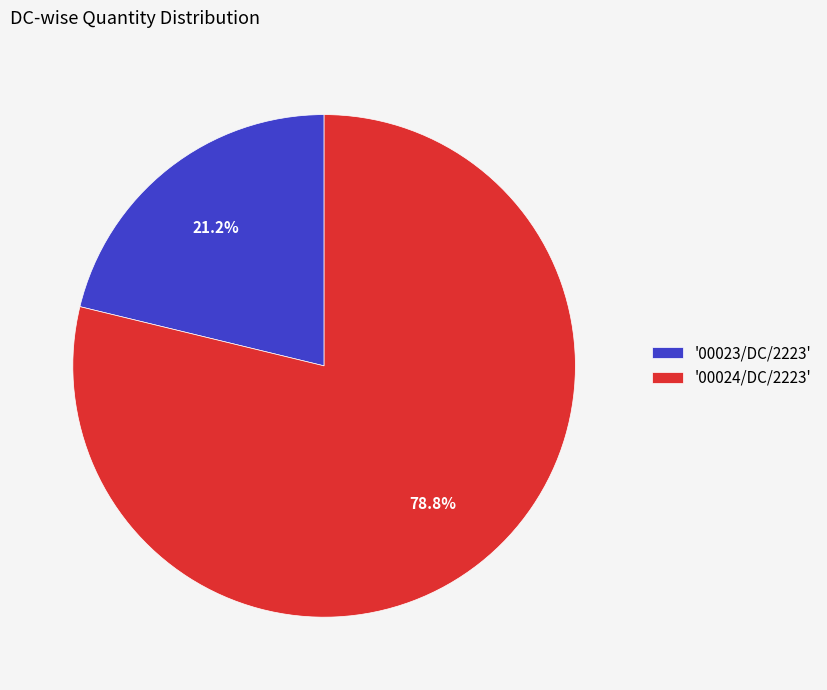

What is the ratio of the value at '00024/DC/2223' to the value at '00023/DC/2223'?

3.7